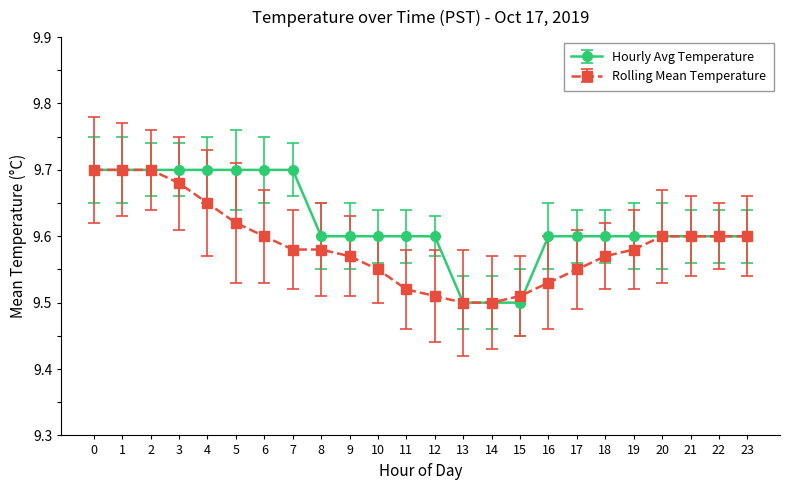

True or false: Hourly Avg Temperature and Rolling Mean Temperature intersect in this chart.

True